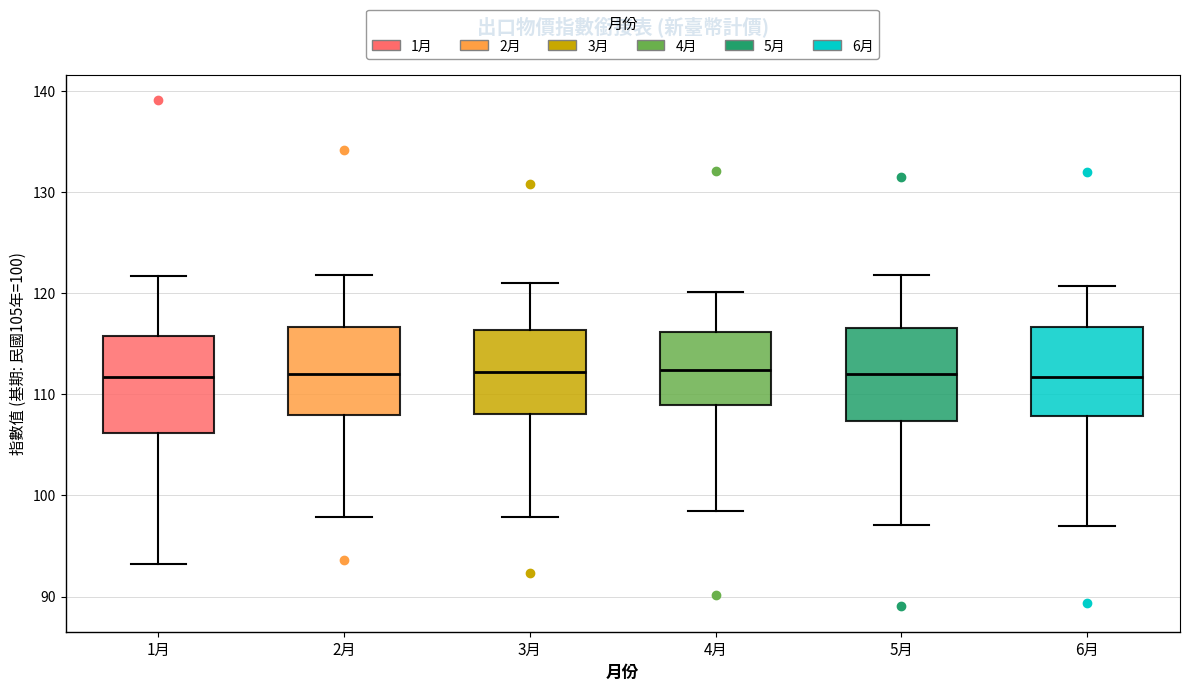

Reading left to right, transcribe this box plot: for each box, give where its median line is, the range the box spans, and where its two whiskers end, as read against the y-axis. The values are not printed on the chart, so give them approximately, as read against the axis.

1月: median 112, box 106 to 116, whiskers 93 to 122
2月: median 112, box 108 to 117, whiskers 98 to 122
3月: median 112, box 108 to 116, whiskers 98 to 121
4月: median 112, box 109 to 116, whiskers 98 to 120
5月: median 112, box 107 to 117, whiskers 97 to 122
6月: median 112, box 108 to 117, whiskers 97 to 121